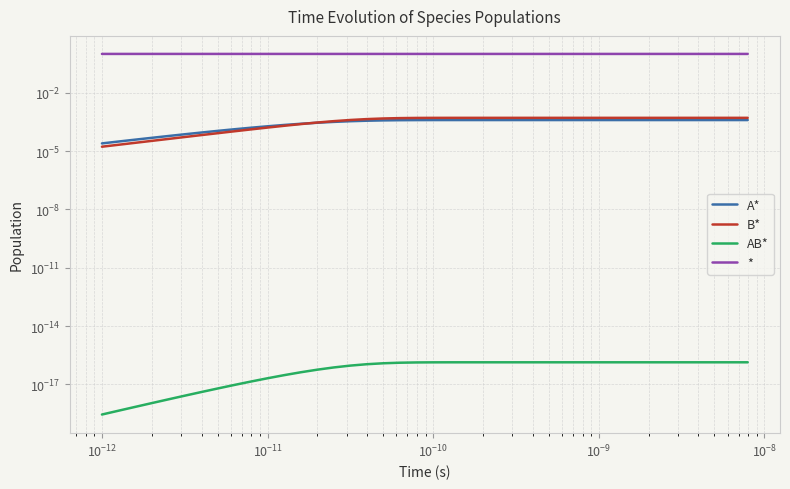

Reading left to right, list all the values displayed in this chart.

A*: 0.0	0.0	0.0	0.0	0.0	0.0	0.0	0.0	0.0	0.0	0.0	0.0	0.0	0.0	0.0	0.0	0.0	0.0	0.0	0.0	0.0	0.0	0.0	0.0	0.0	0.0	0.0	0.0	0.0	0.0	0.0	0.0	0.0	0.0	0.0	0.0	0.0	0.0	0.0	0.0
B*: 0.0	0.0	0.0	0.0	0.0	0.0	0.0	0.0	0.0	0.0	0.0	0.0	0.0	0.0	0.0	0.0	0.0	0.0	0.0	0.0	0.0	0.0	0.0	0.0	0.0	0.0	0.0	0.0	0.0	0.0	0.0	0.0	0.0	0.0	0.0	0.0	0.0	0.0	0.0	0.0
AB*: 0.0	0.0	0.0	0.0	0.0	0.0	0.0	0.0	0.0	0.0	0.0	0.0	0.0	0.0	0.0	0.0	0.0	0.0	0.0	0.0	0.0	0.0	0.0	0.0	0.0	0.0	0.0	0.0	0.0	0.0	0.0	0.0	0.0	0.0	0.0	0.0	0.0	0.0	0.0	0.0
*: 1.0	1.0	1.0	1.0	1.0	1.0	1.0	1.0	1.0	1.0	1.0	1.0	1.0	1.0	1.0	1.0	1.0	1.0	1.0	1.0	1.0	1.0	1.0	1.0	1.0	1.0	1.0	1.0	1.0	1.0	1.0	1.0	1.0	1.0	1.0	1.0	1.0	1.0	1.0	1.0